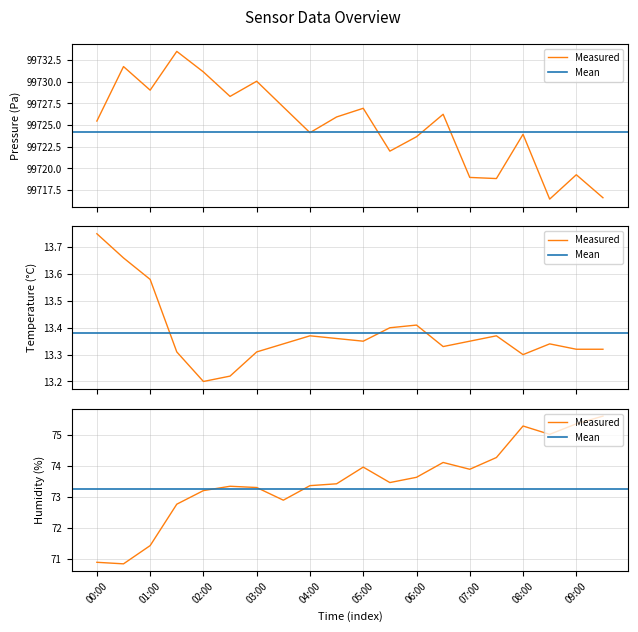

Which series has the largest range (max minus min)?

pressure